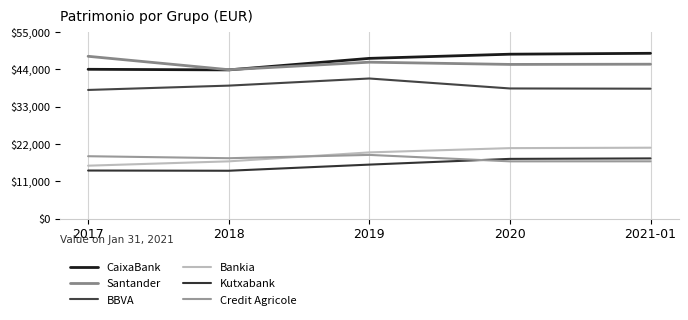

Does the chart display data point markers on the line(s)?

No